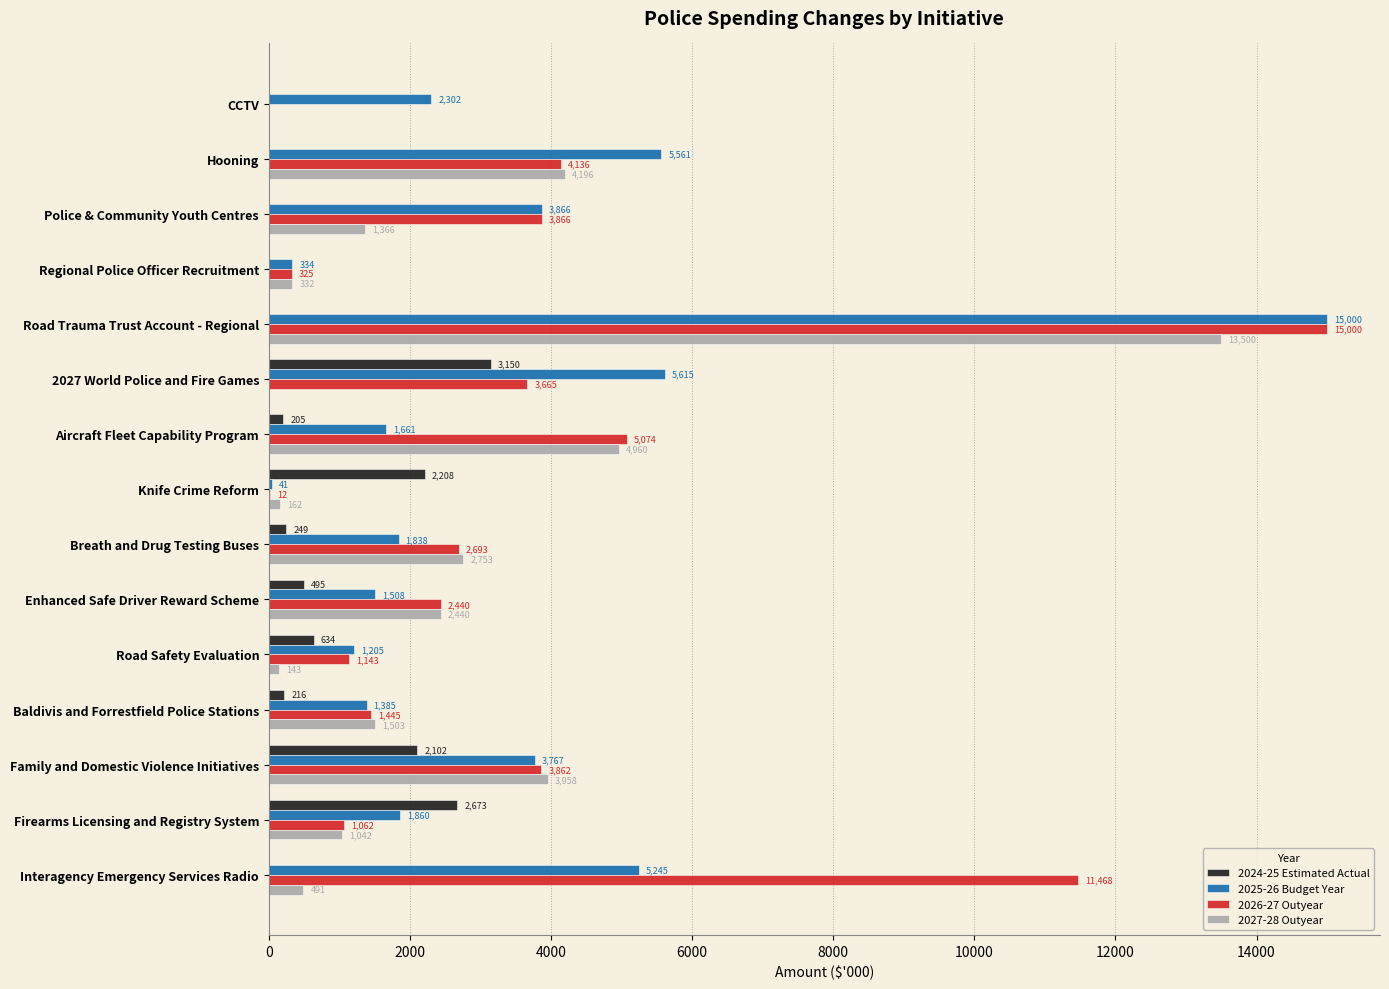

Count the number of categories in the chart.

15